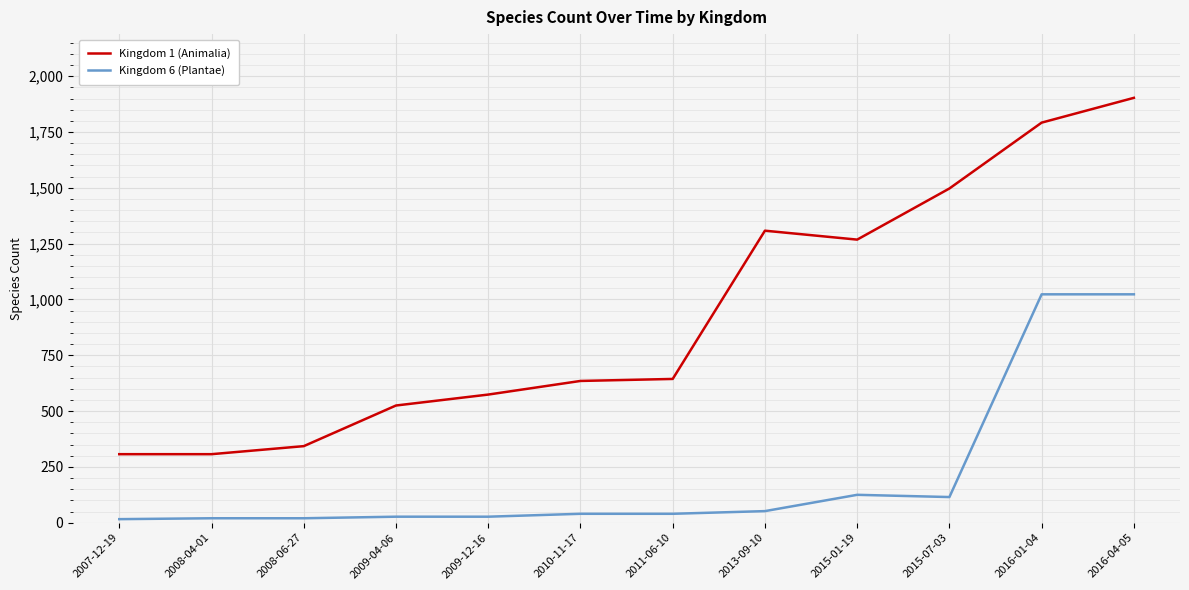

What is the minimum value for Kingdom 1 (Animalia)?

307